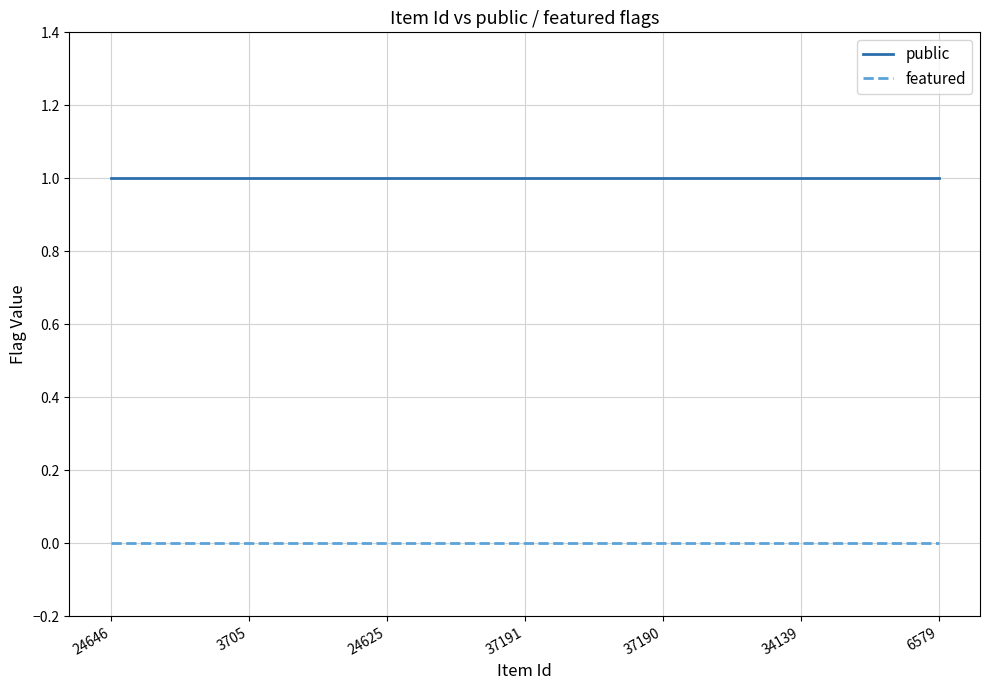

List the series in order of their overall mean, lowest first.

featured, public